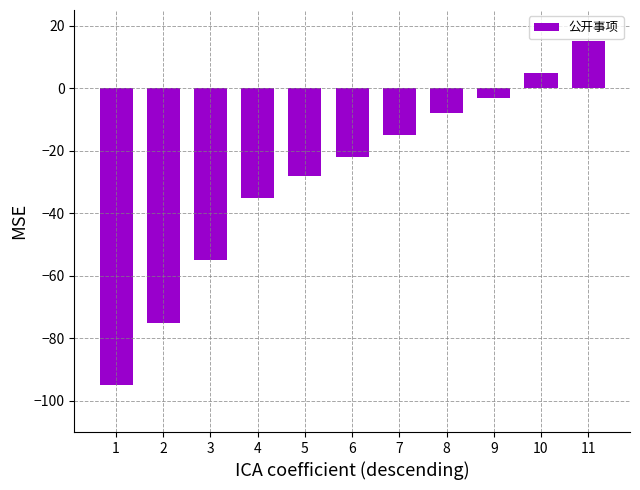

How many positive values are there?

2